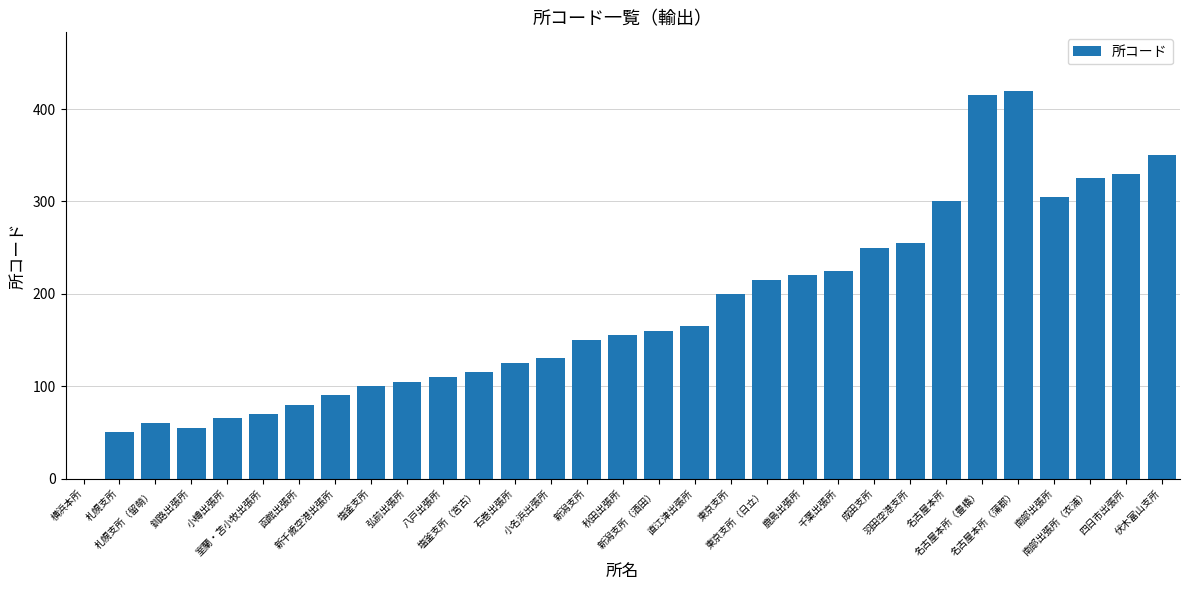

What is the sum of all values?

5595